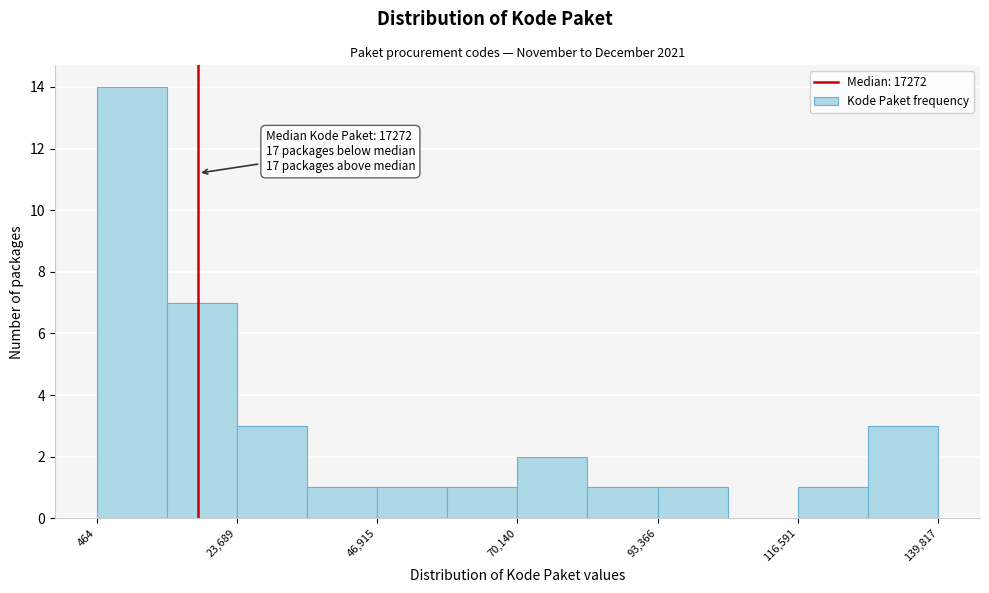

Around what value on the x-axis is the tallest bar? Give the approximate position of its centre, as read against the axis.

5000